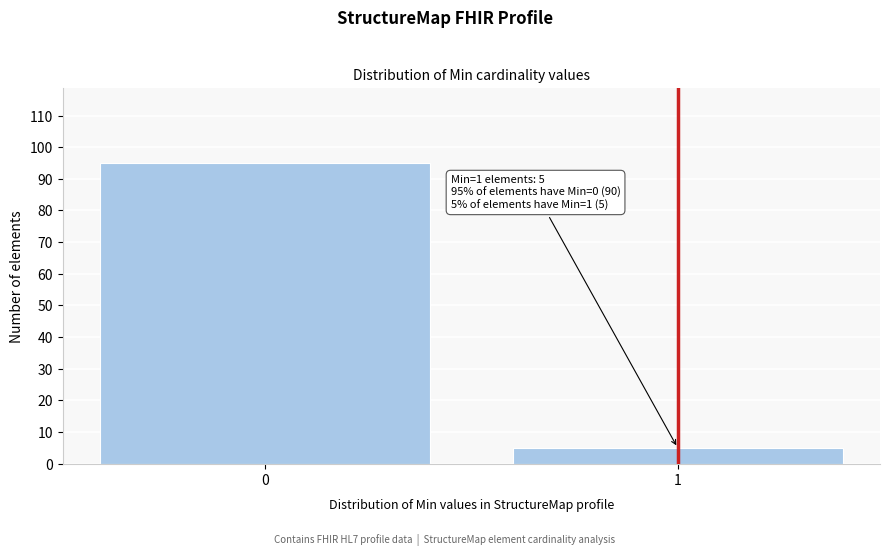

Reading left to right, transcribe all the data shown in this chart.

0=95	1=5